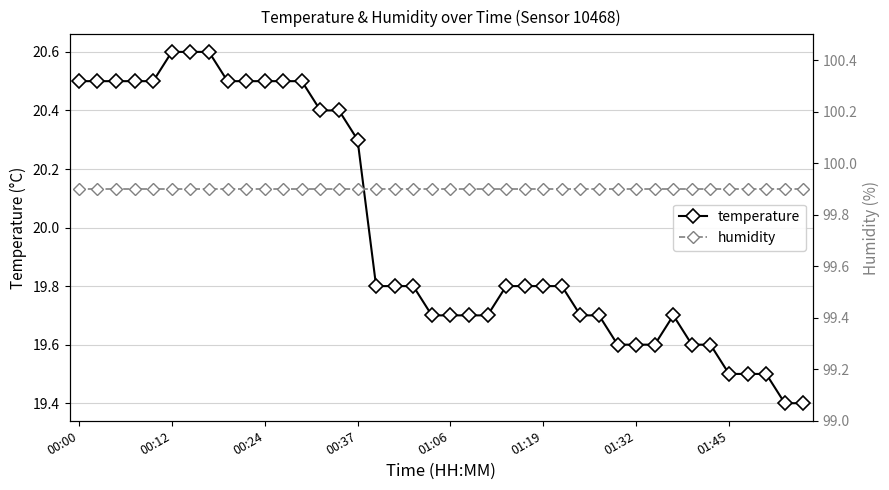

List the series in order of their overall mean, highest first.

humidity, temperature